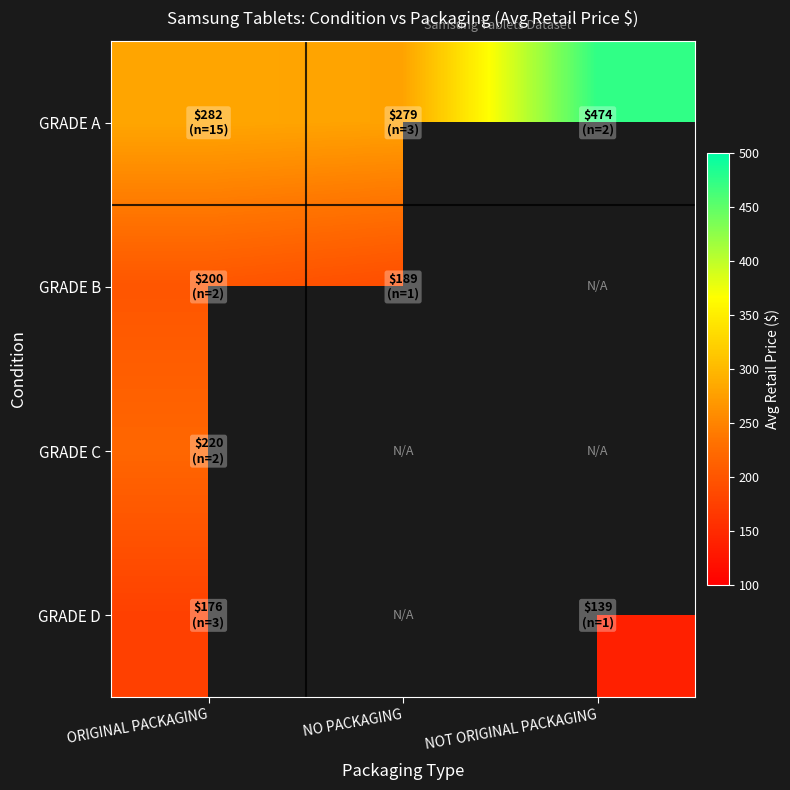

The value of GRADE D at NOT ORIGINAL PACKAGING is 217.0. True or false?

False